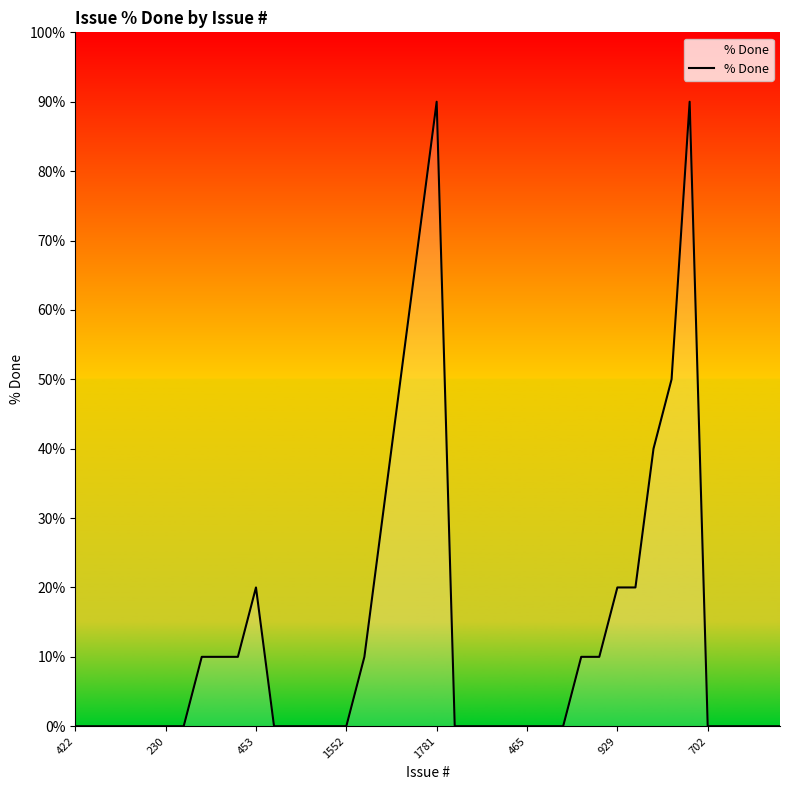

Count the number of data series in this chart.

1